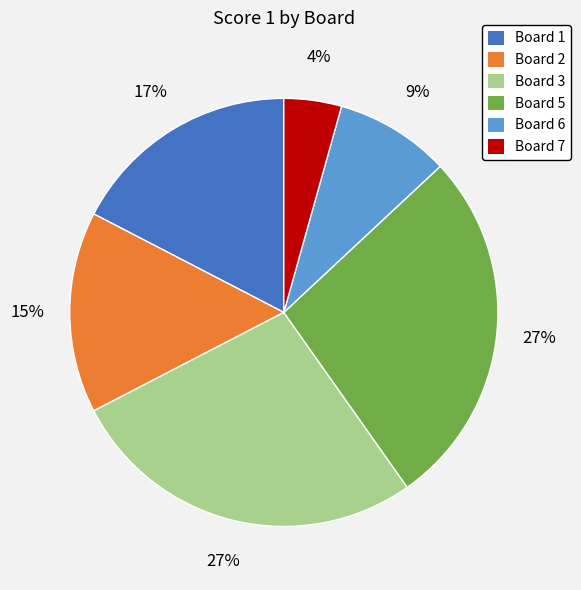

To the nearest percent, what is the average slice percentage?

17%